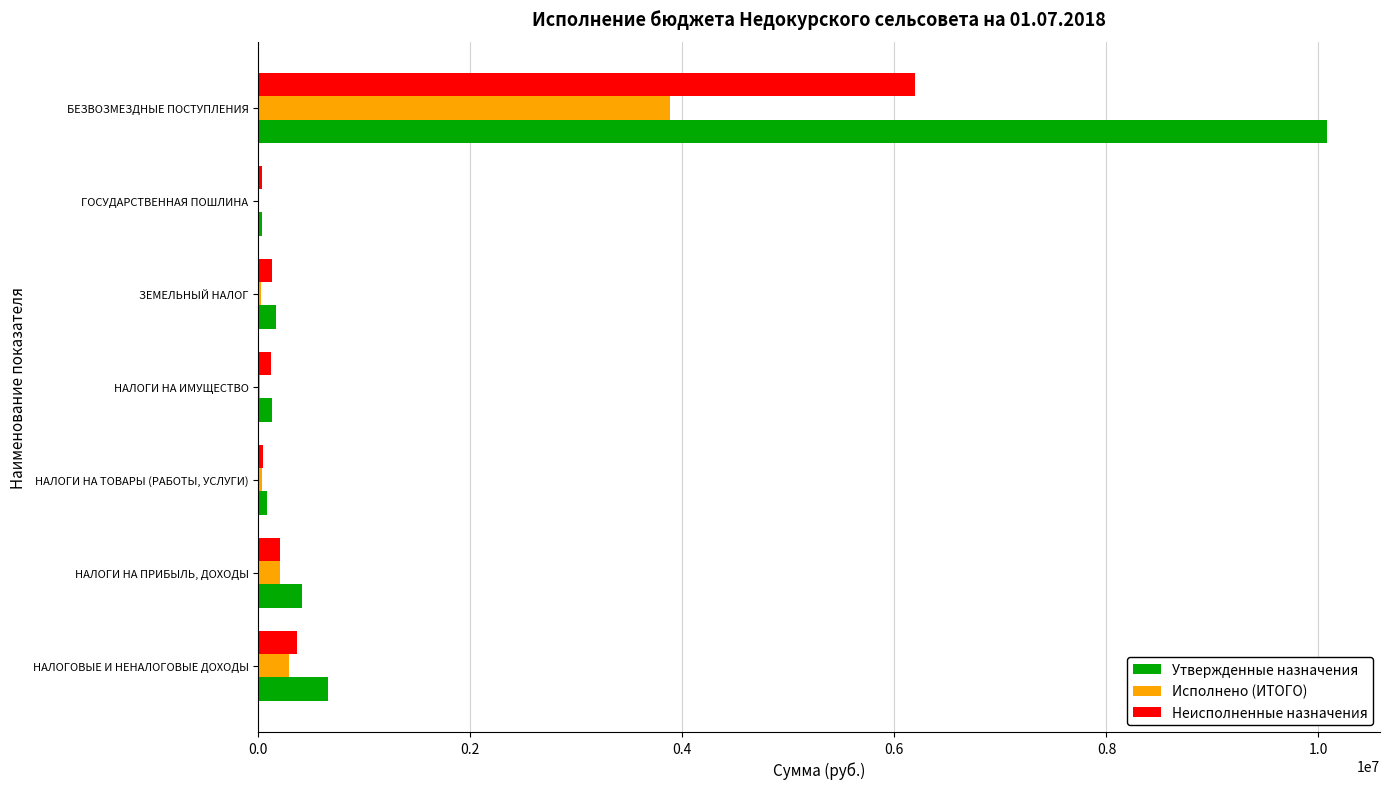

What are all the series names shown in the legend?

Утвержденные назначения, Исполнено (ИТОГО), Неисполненные назначения